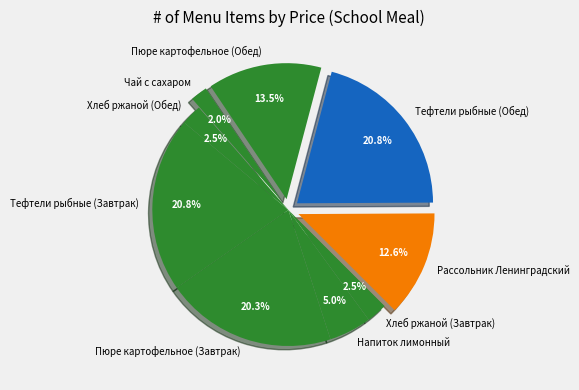

What percentage is the Чай с сахаром slice, to the nearest percent?

2%